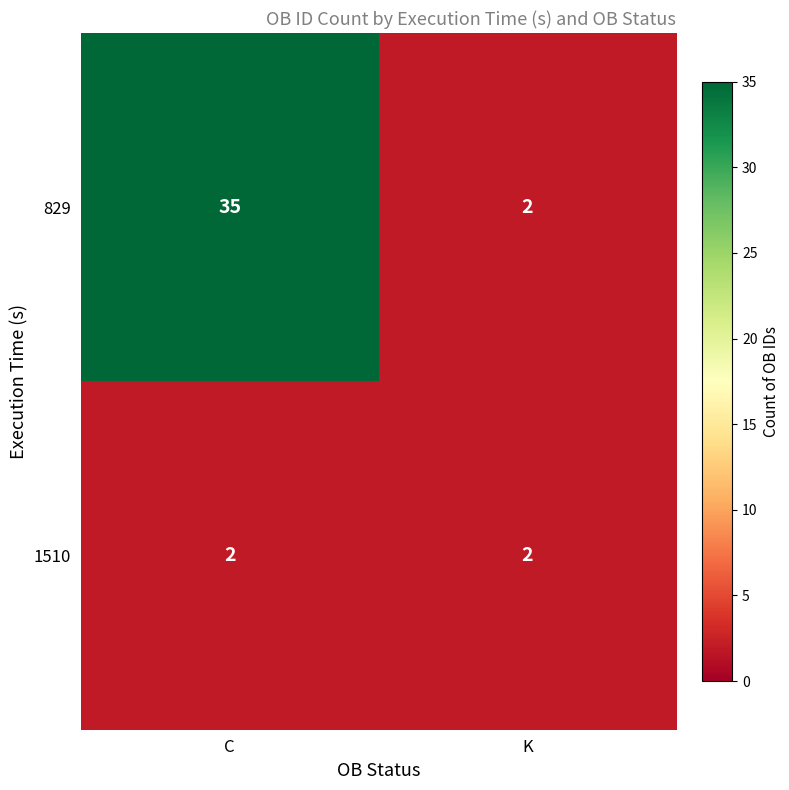

Which series has the largest range (max minus min)?

829